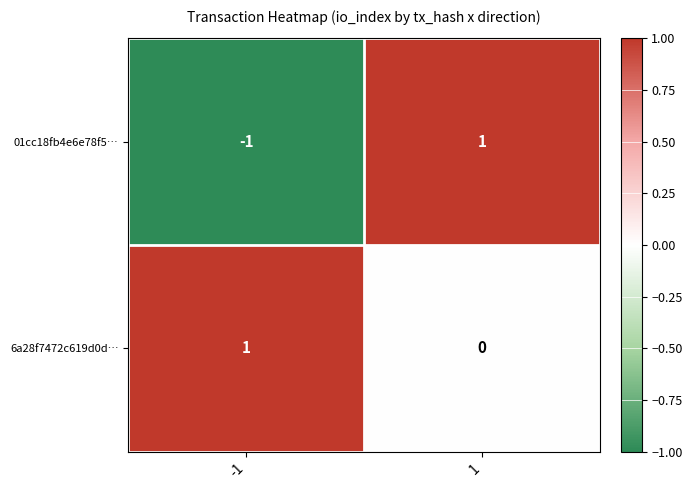

True or false: 6a28f7472c619d0d… has a value of 0 at 1.

True